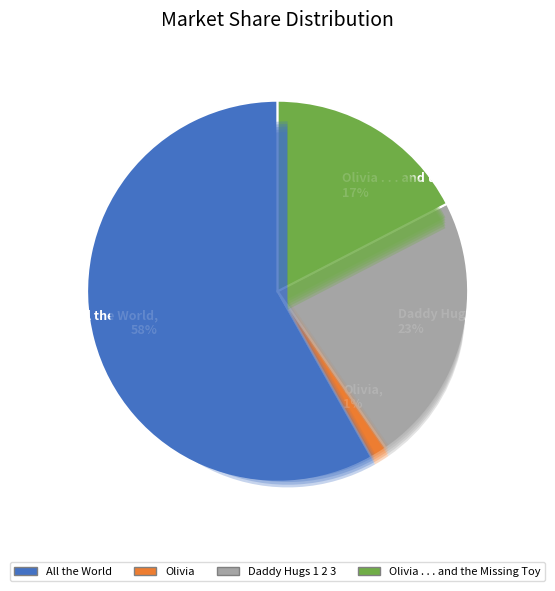

Which category has the biggest portion of the pie?

All the World